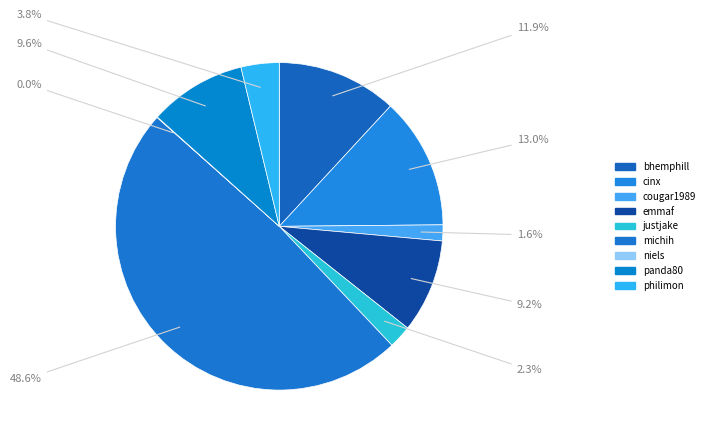

Rank the categories by value from highest to lowest.

michih, cinx, bhemphill, panda80, emmaf, philimon, justjake, cougar1989, niels